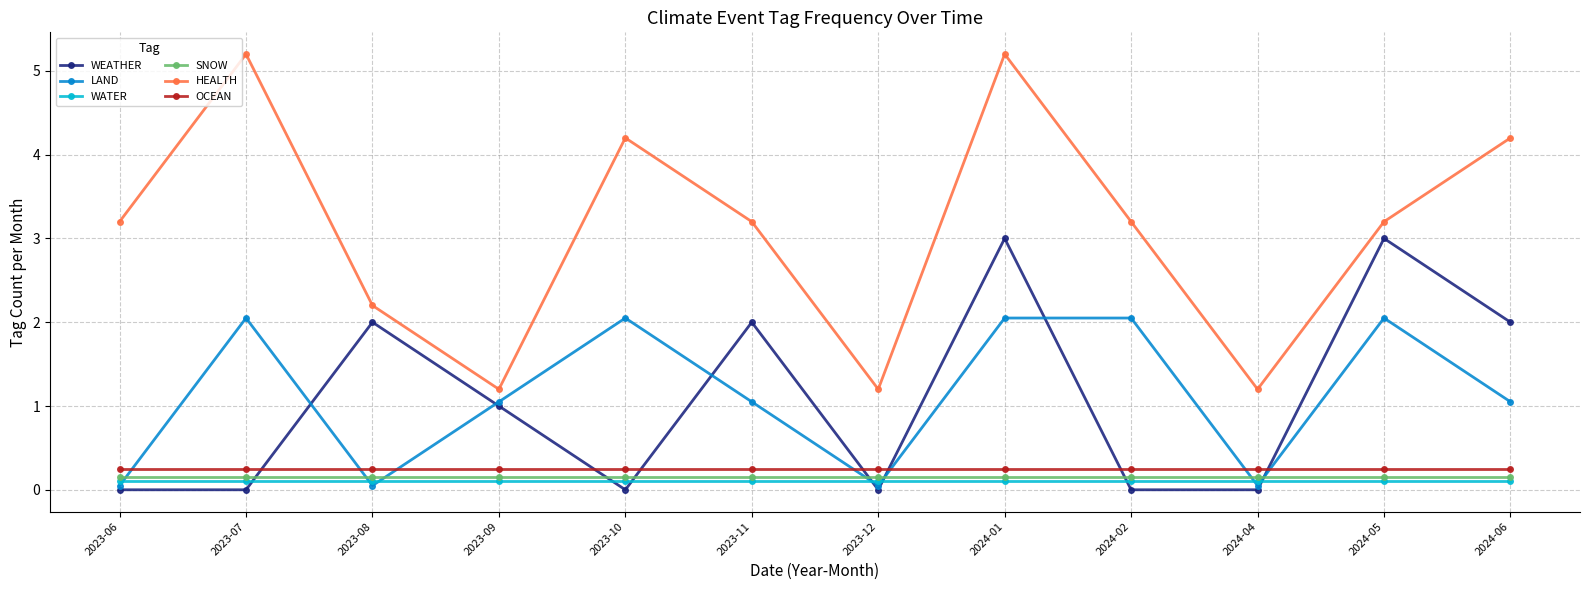

What is the difference between the highest and lowest values at 2024-04?

1.2